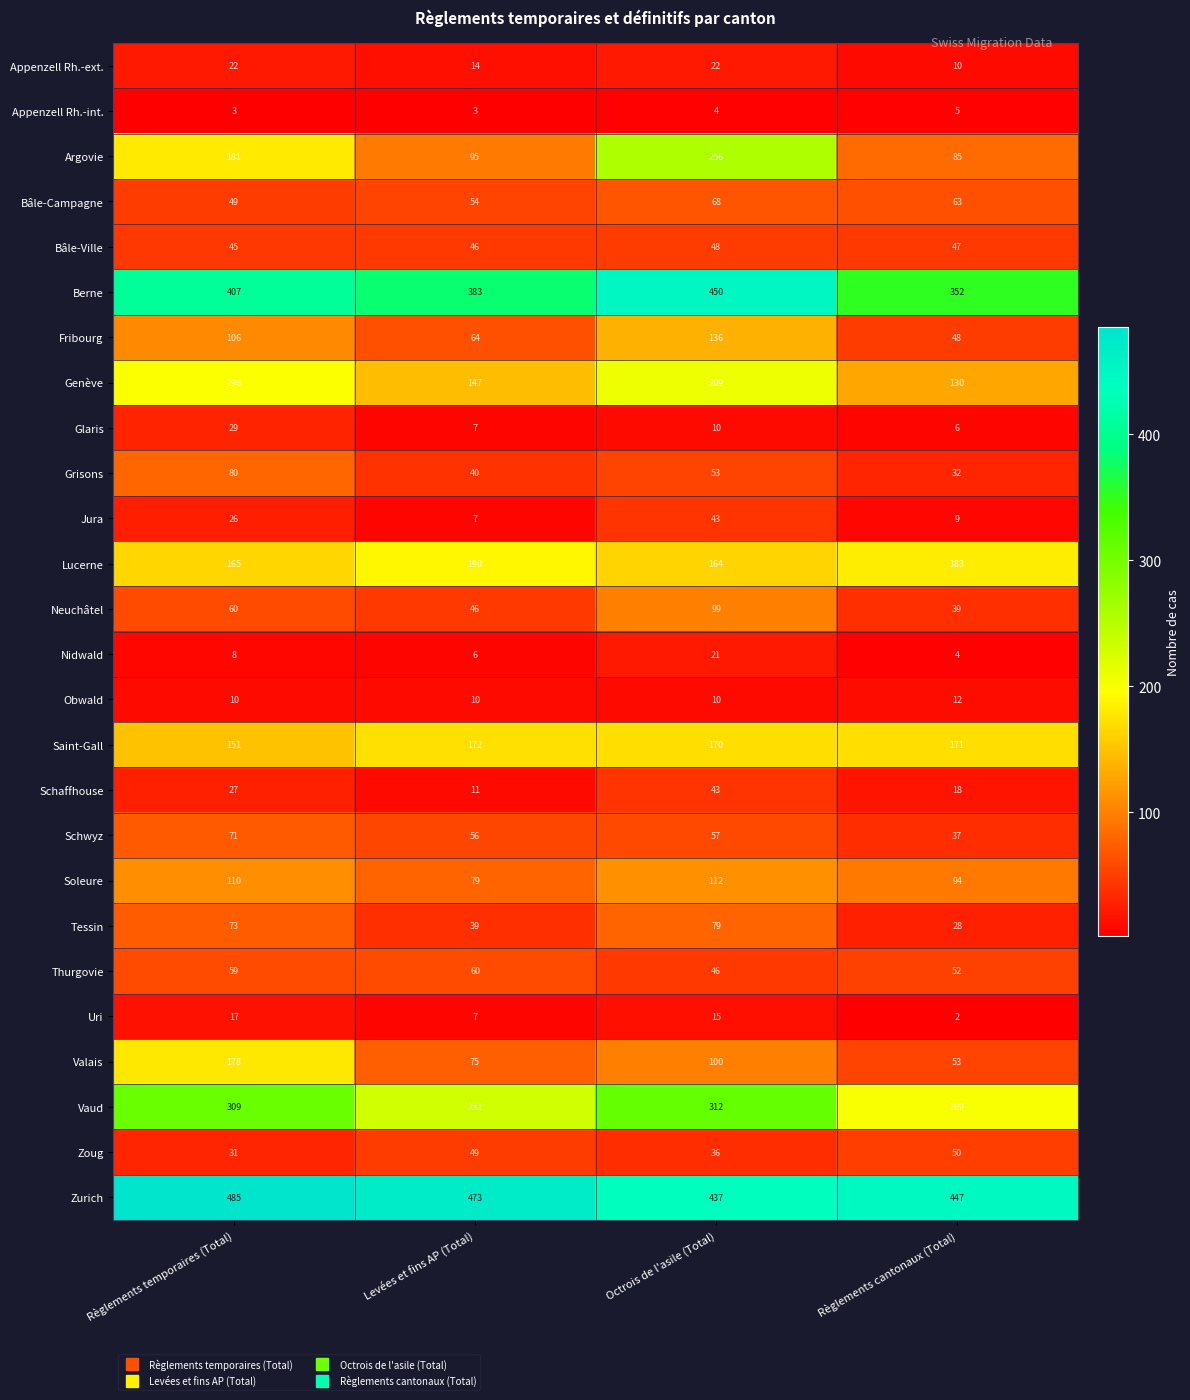

What is the total value across all series at Octrois de l'asile (Total)?

3000